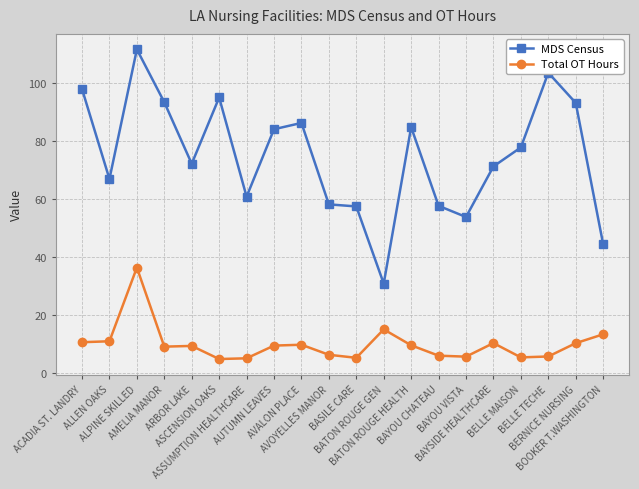

Rank the series by their maximum value, from highest to lowest.

MDS Census, Total OT Hours